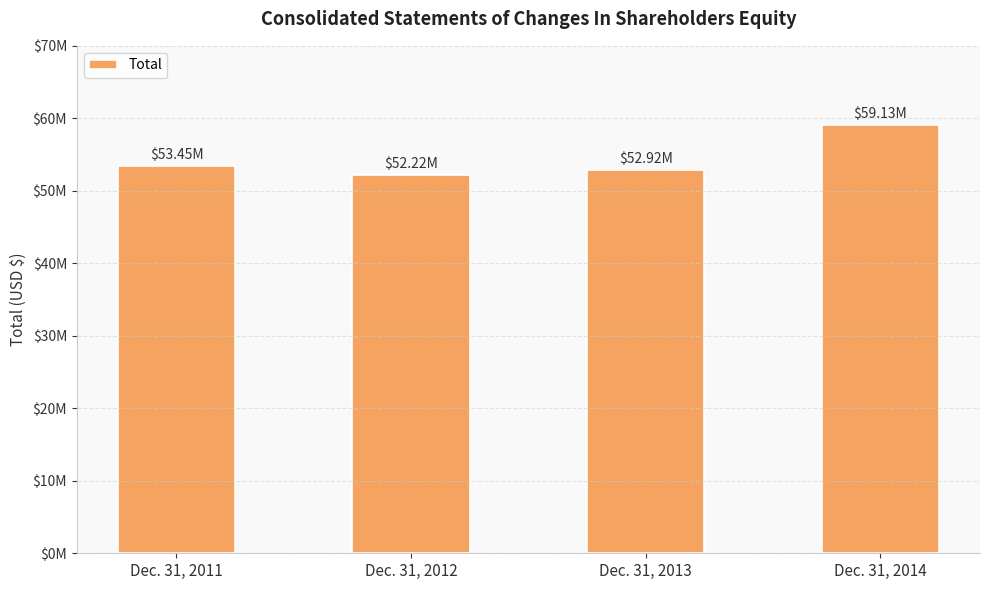

What is the change in value from Dec. 31, 2011 to Dec. 31, 2013?

-536000